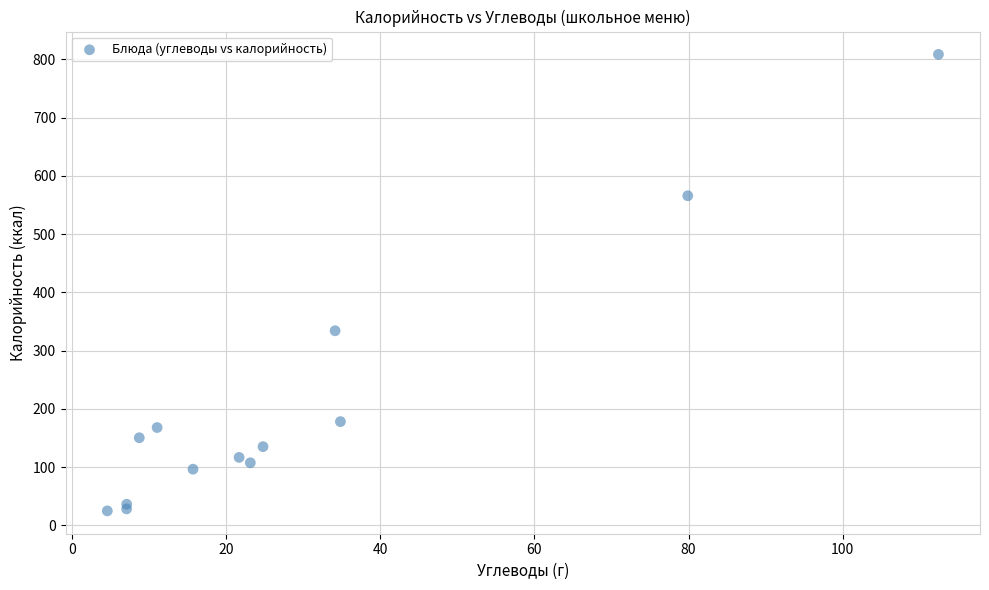

What Y value in the scatter plot is closest to 416?

334.0